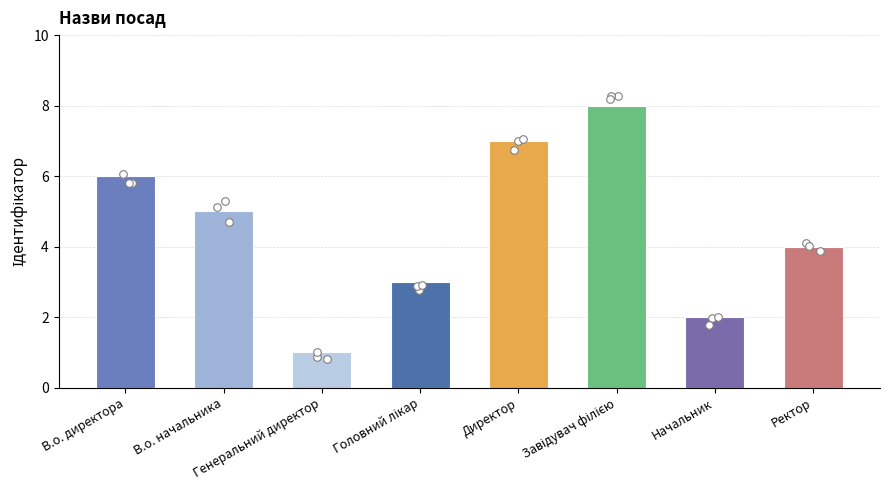

What is the ratio of the value at В.о. директора to the value at Начальник?

3.0